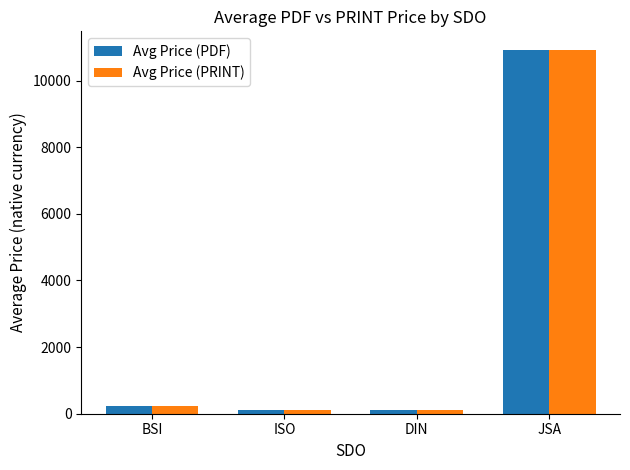

What is the highest value of the Avg Price (PRINT) series?

10933.3